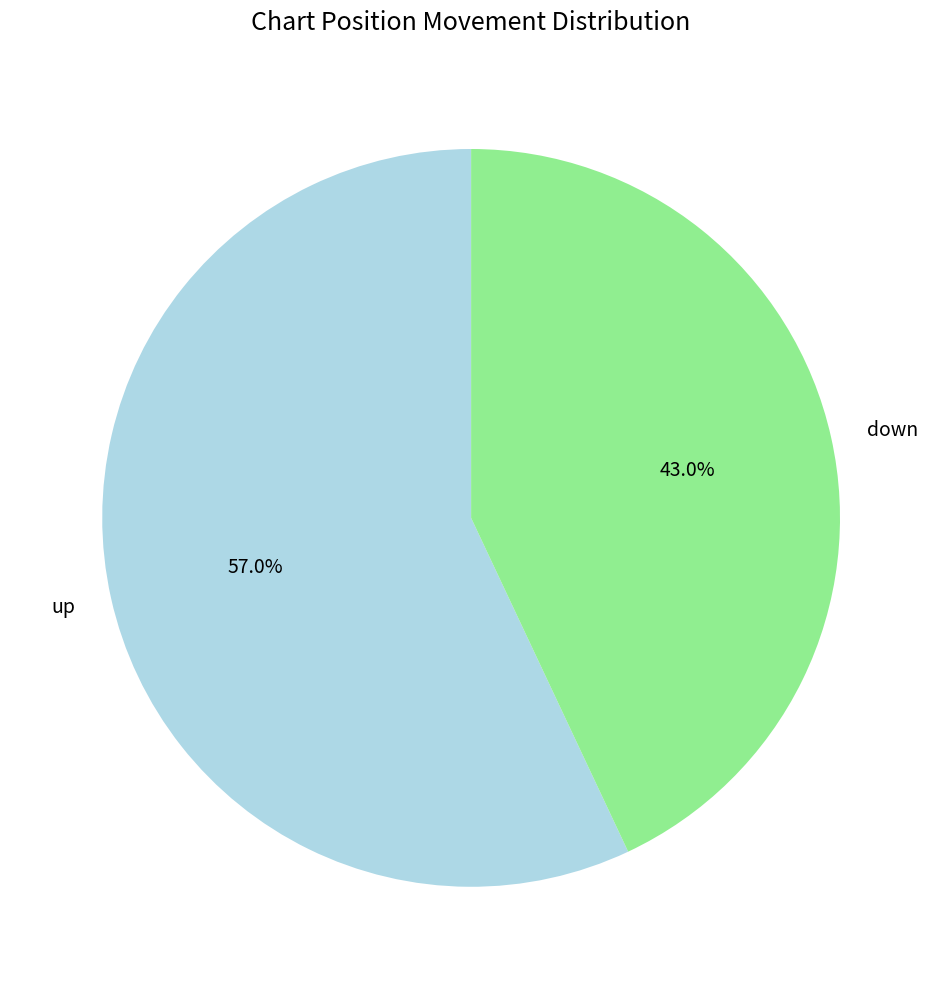

To the nearest percent, what is the average slice percentage?

50%